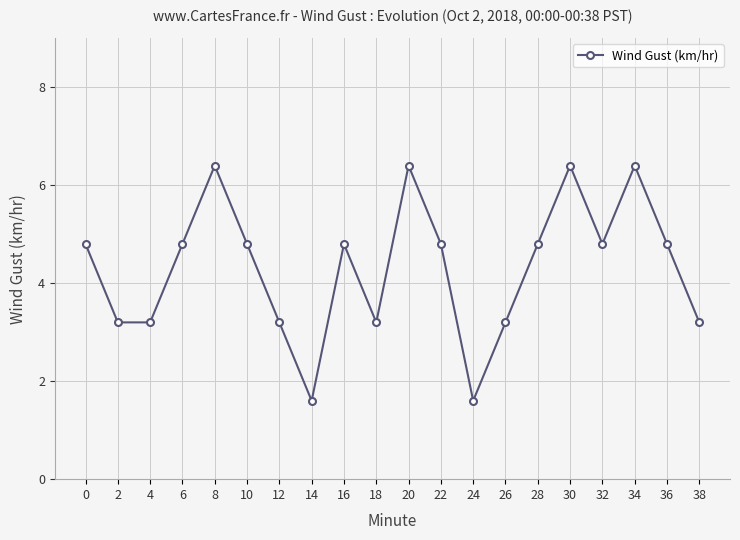

Between 38 and 30, which is larger?

30